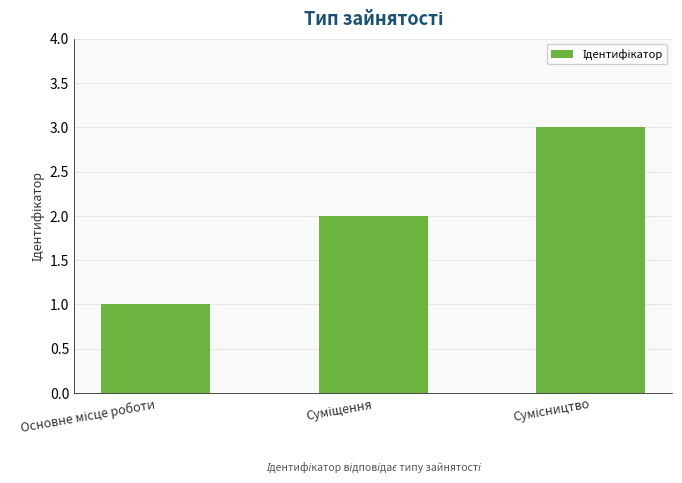

What is the maximum value shown in the chart?

3